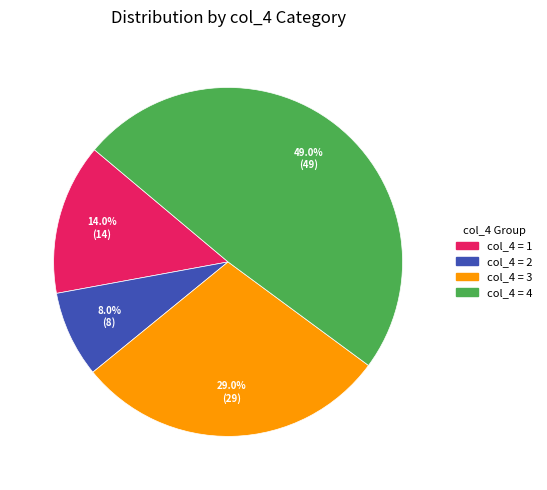

Count the number of slices in the pie.

4